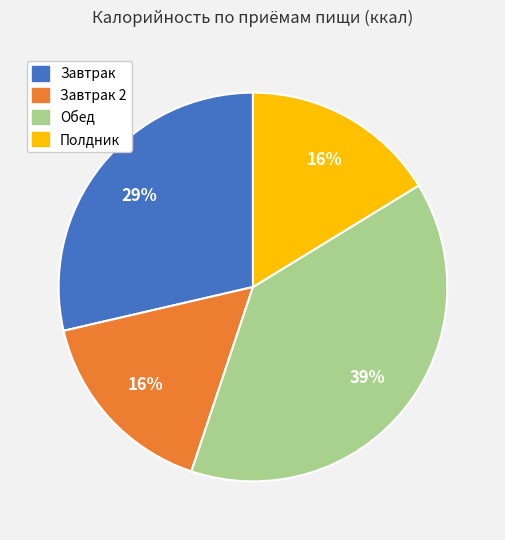

Is the sum of Завтрак and Завтрак 2 greater than half?

No